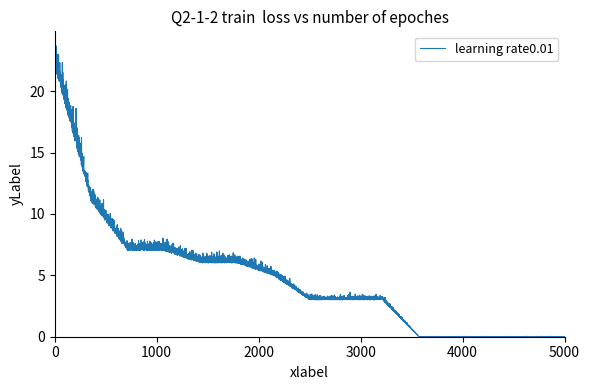

What is the maximum value shown in the chart?

23.7